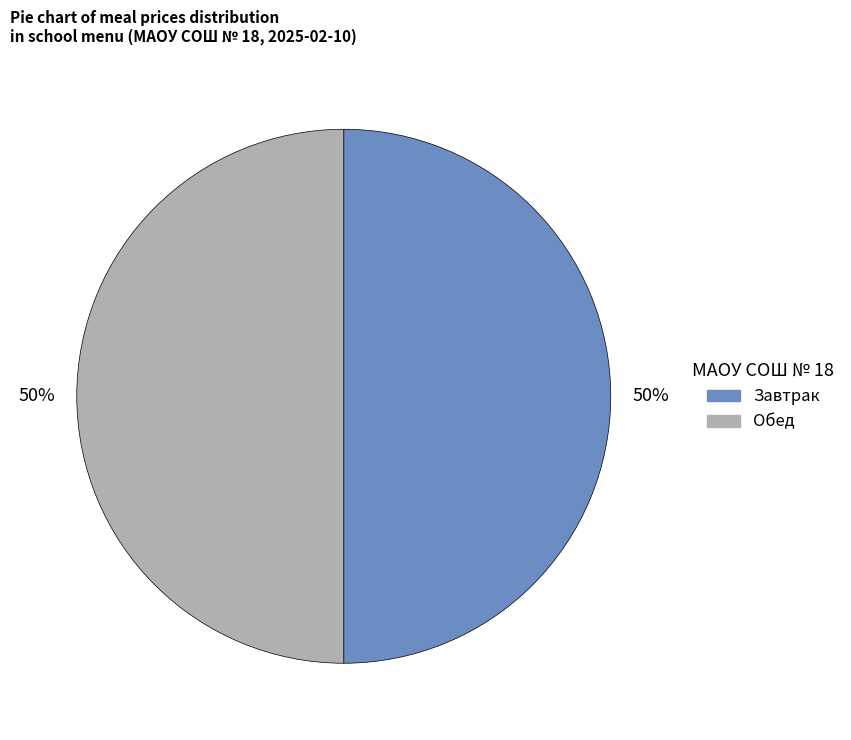

Approximately how many times larger is the value at Завтрак compared to Обед?

1.0